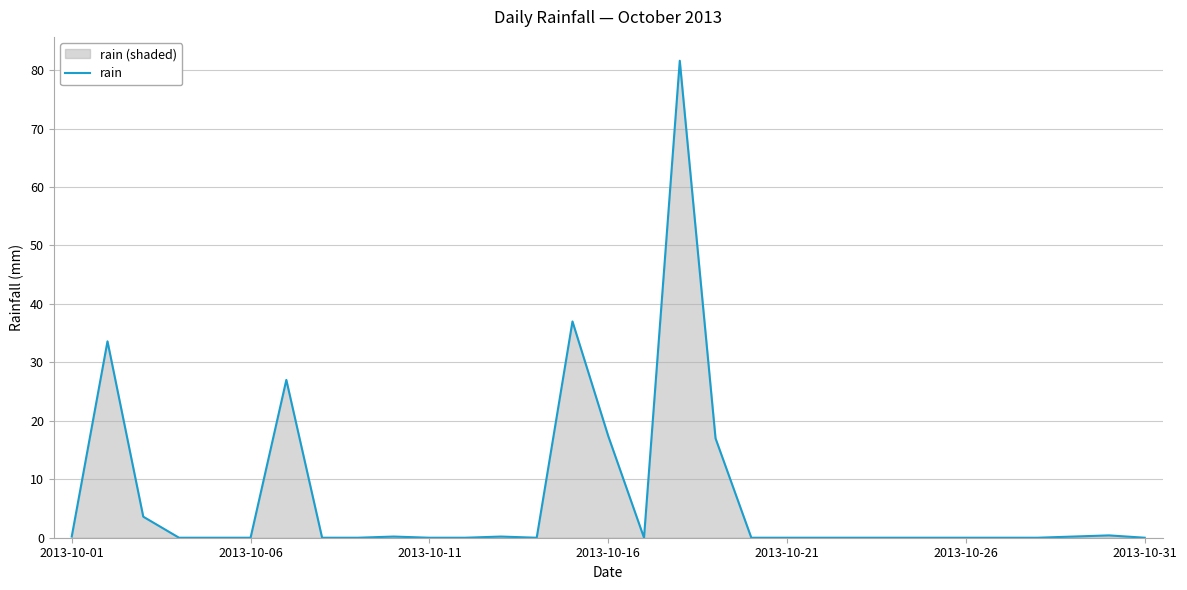

What is the average value?

7.0